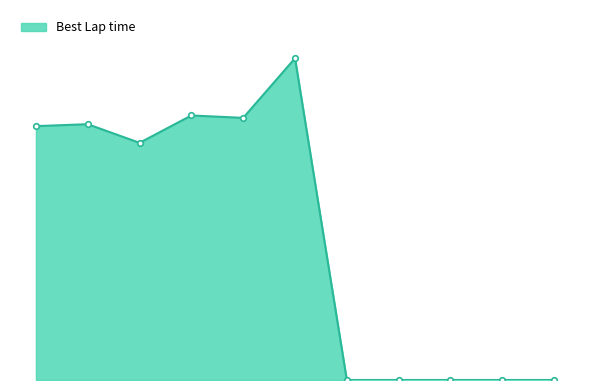

Is this an area chart (filled region under the line)?

Yes